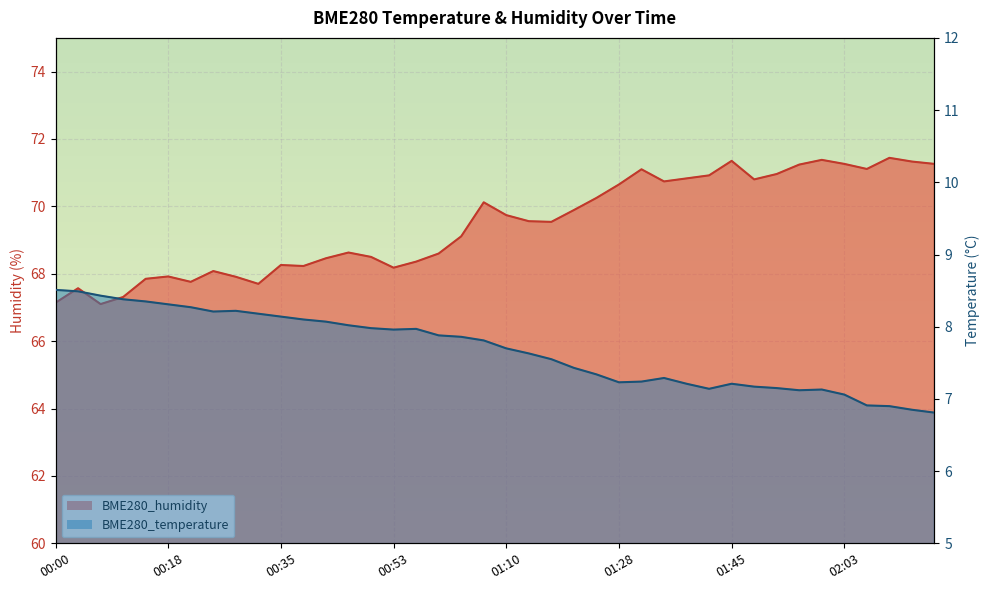

True or false: BME280_temperature and BME280_humidity intersect in this chart.

False